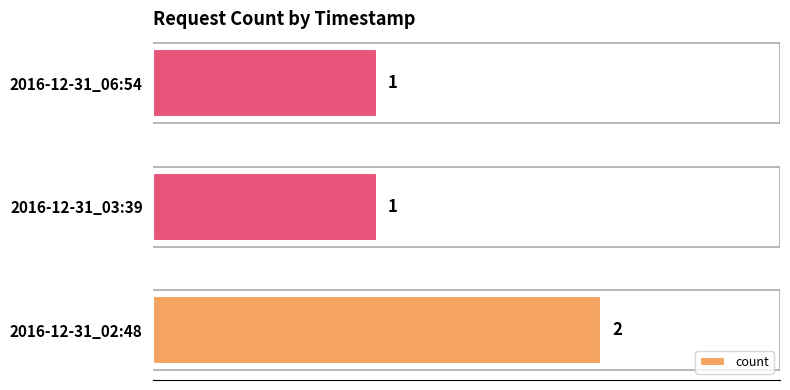

The value at 2016-12-31_06:54 is 0. True or false?

False